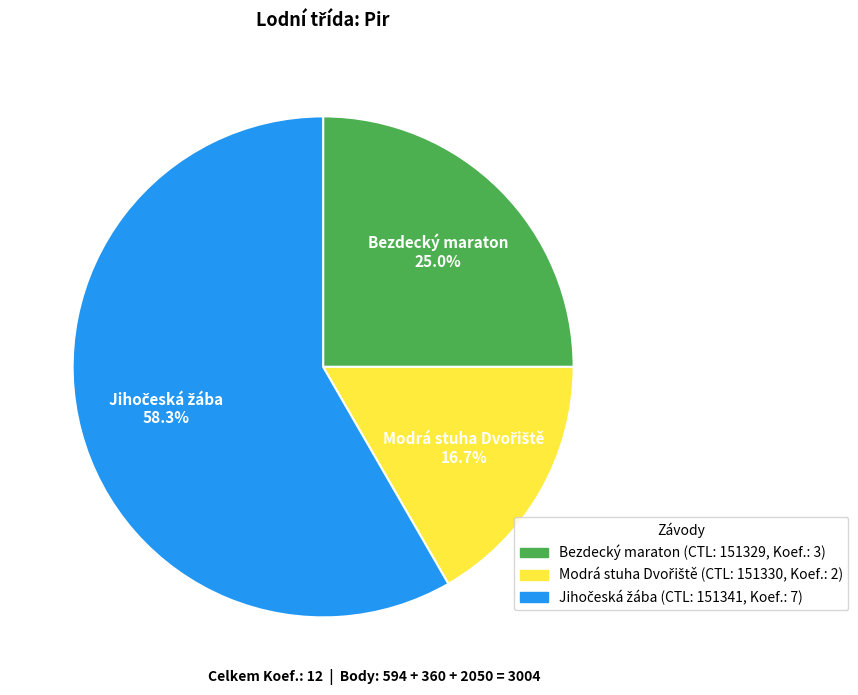

Does any single category account for the majority?

Yes